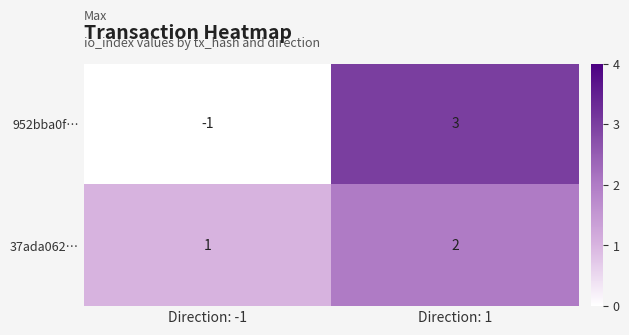

At Direction: -1, list the series in order from smallest to largest.

952bba0f…, 37ada062…